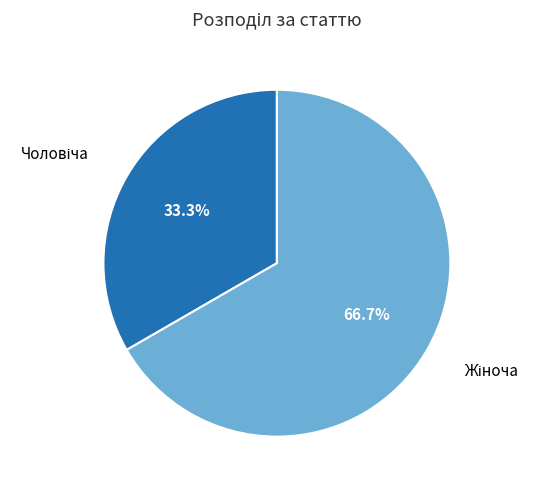

Does any single category account for the majority?

Yes